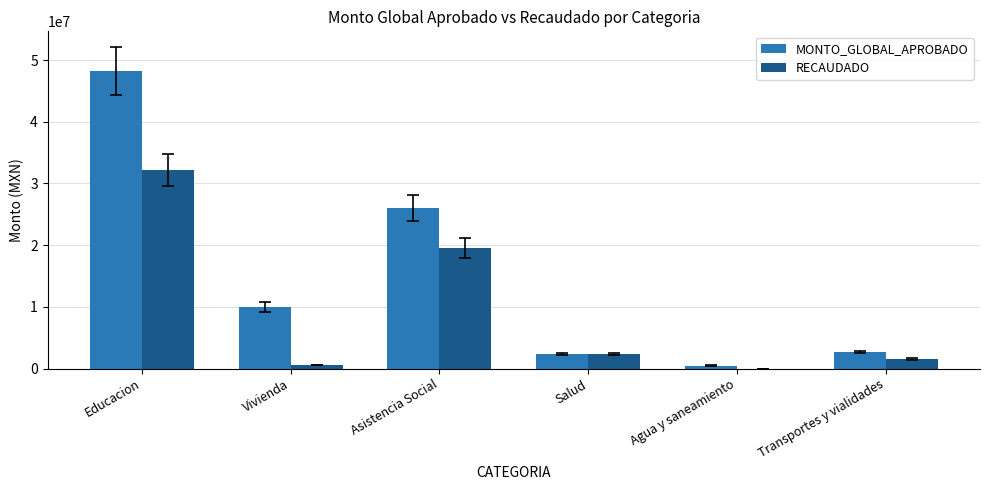

What is the total value across all series at Educacion?

80317496